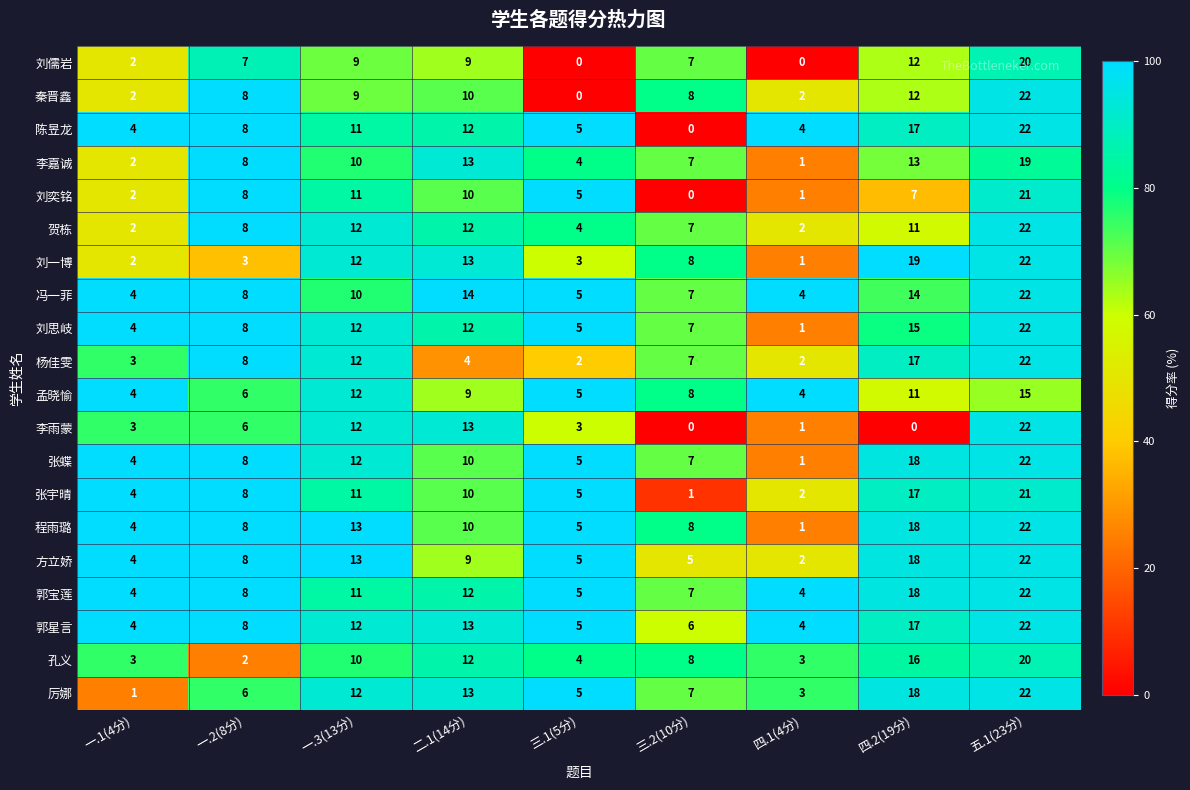

What is the sum of the 李嘉诚 values at 二.1(14分) and 一.2(8分)?

21